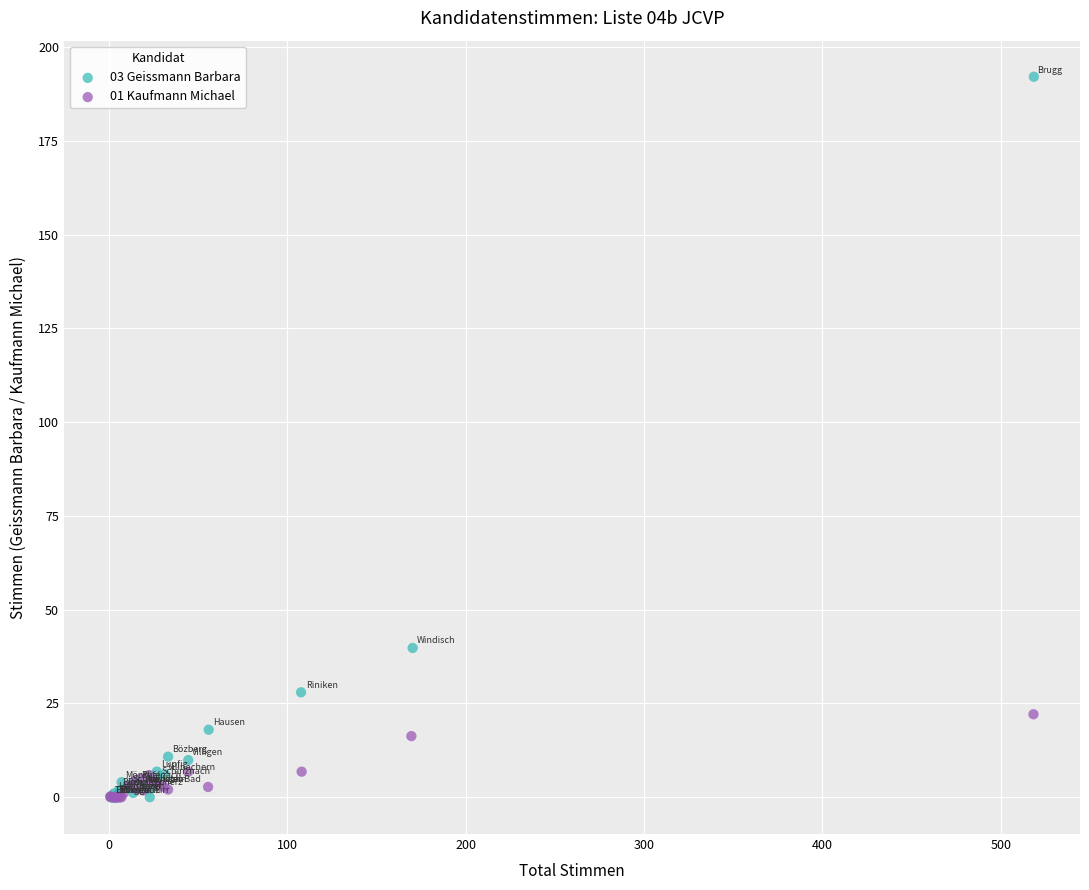

Which series reaches the maximum Y coordinate?

03 Geissmann Barbara